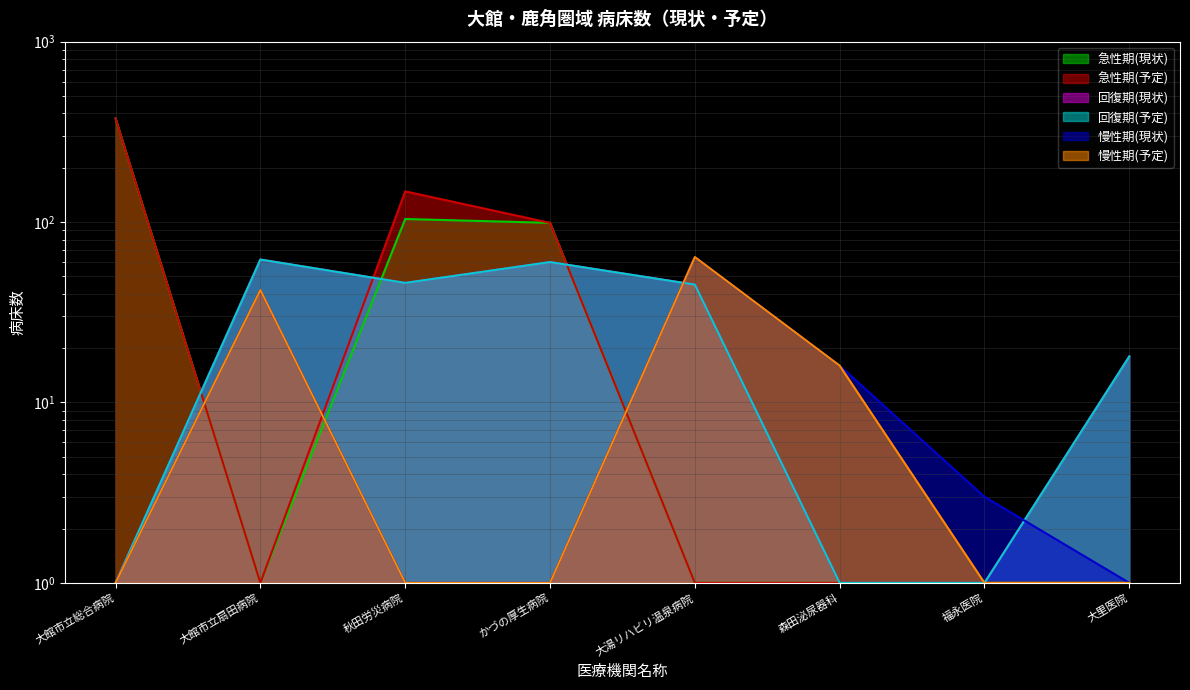

Reading left to right, extract all data points from this chart.

急性期(現状): 大館市立総合病院=375	大館市立扇田病院=1	秋田労災病院=104	かづの厚生病院=99	大湯リハビリ温泉病院=1	森田泌尿器科=1	福永医院=1	大里医院=1
急性期(予定): 大館市立総合病院=375	大館市立扇田病院=1	秋田労災病院=148	かづの厚生病院=99	大湯リハビリ温泉病院=1	森田泌尿器科=1	福永医院=1	大里医院=1
回復期(現状): 大館市立総合病院=1	大館市立扇田病院=62	秋田労災病院=46	かづの厚生病院=60	大湯リハビリ温泉病院=45	森田泌尿器科=1	福永医院=1	大里医院=18
回復期(予定): 大館市立総合病院=1	大館市立扇田病院=62	秋田労災病院=46	かづの厚生病院=60	大湯リハビリ温泉病院=45	森田泌尿器科=1	福永医院=1	大里医院=18
慢性期(現状): 大館市立総合病院=1	大館市立扇田病院=42	秋田労災病院=1	かづの厚生病院=1	大湯リハビリ温泉病院=64	森田泌尿器科=16	福永医院=3	大里医院=1
慢性期(予定): 大館市立総合病院=1	大館市立扇田病院=42	秋田労災病院=1	かづの厚生病院=1	大湯リハビリ温泉病院=64	森田泌尿器科=16	福永医院=1	大里医院=1